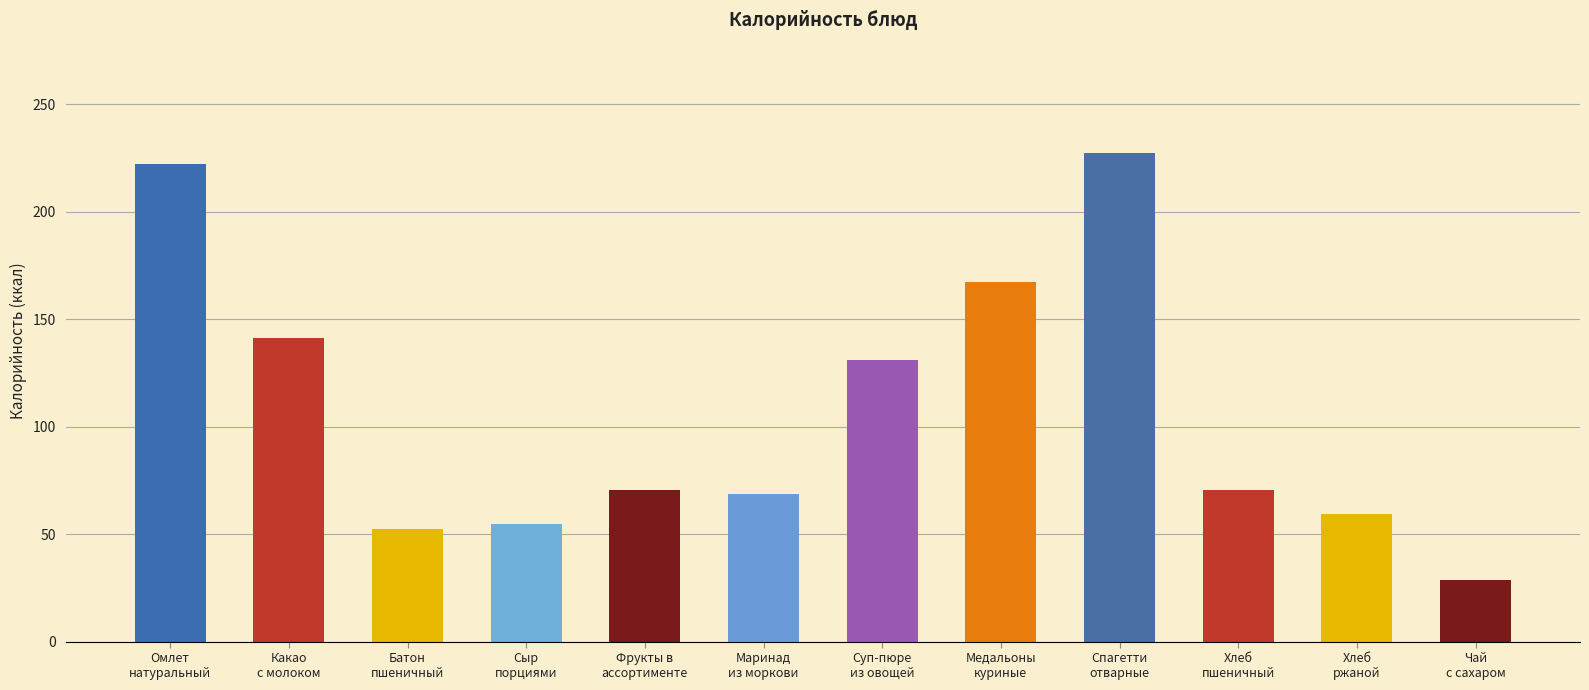

Where does the data first go above 70?

Омлет
натуральный